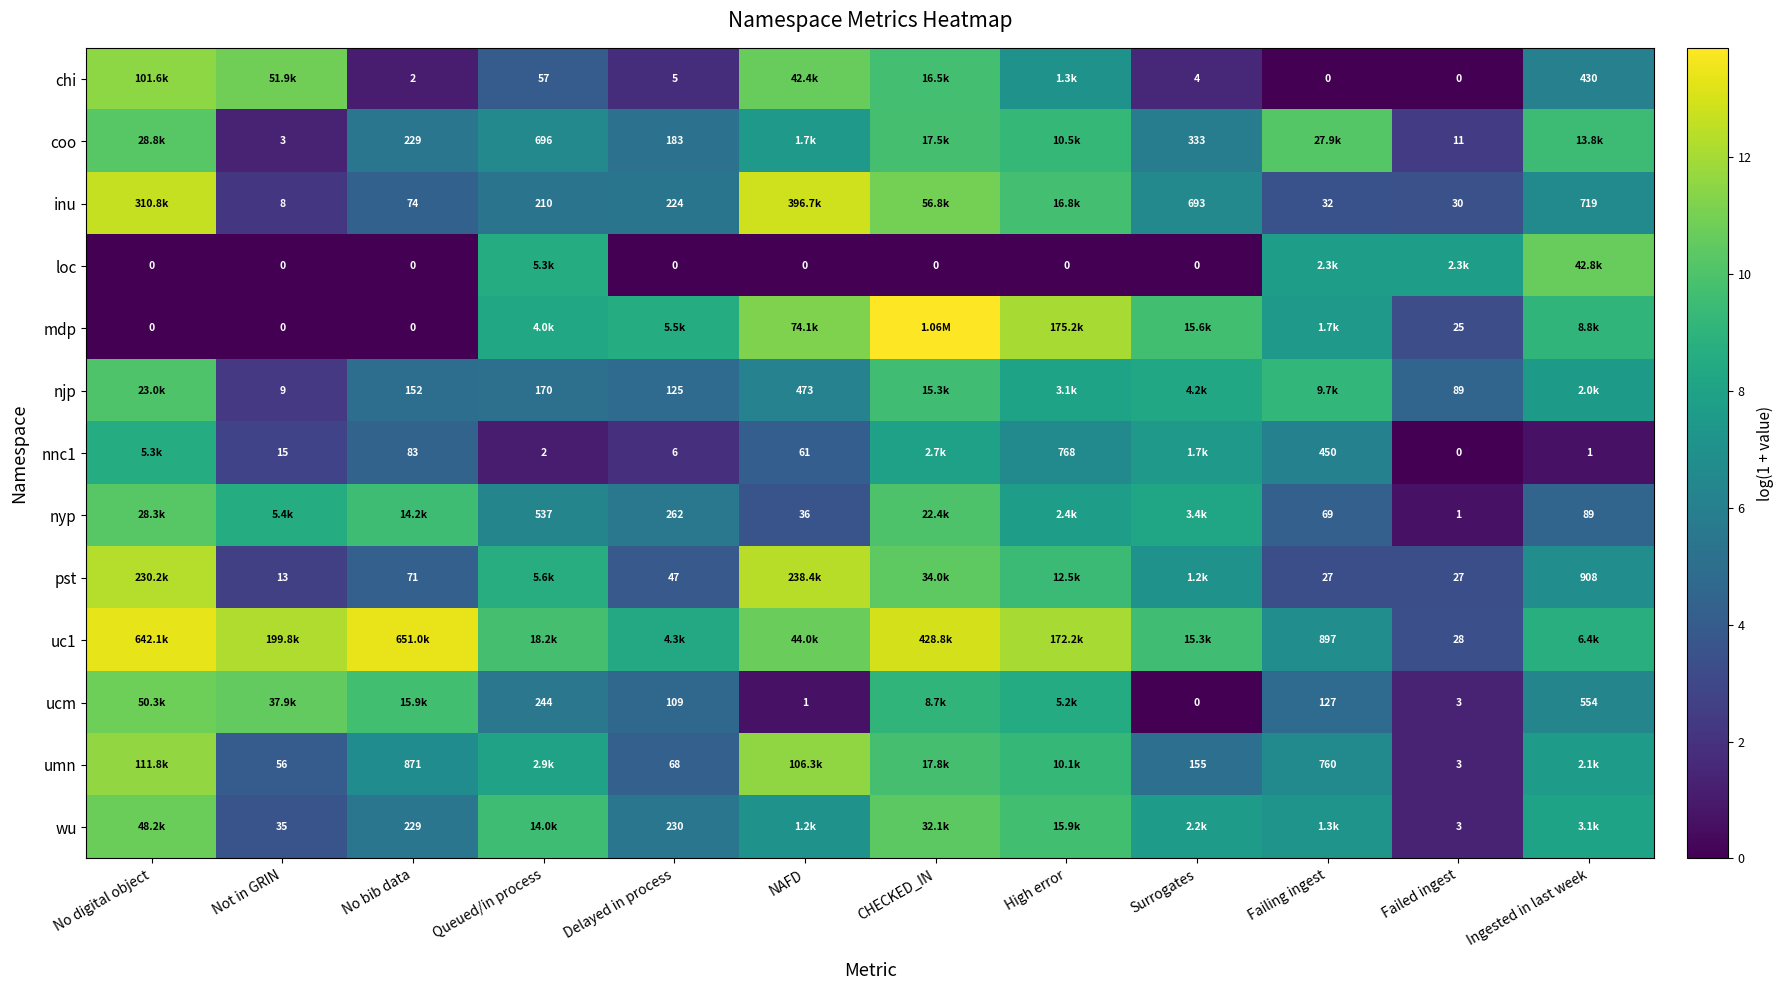

What value does the loc series have at Failing ingest?

7.8